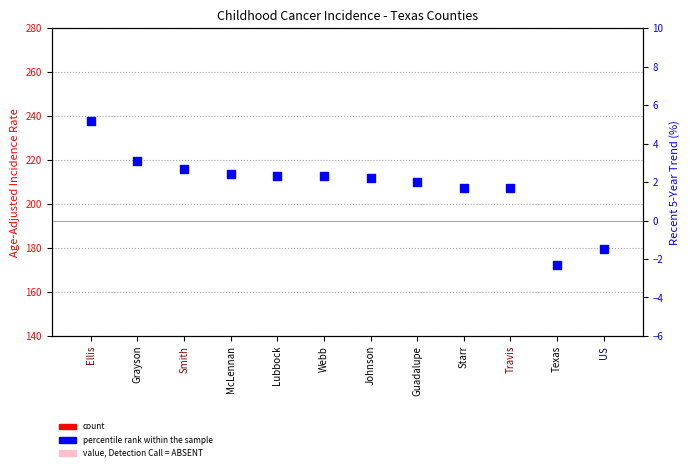

Is the value of value (rate) at US greater than the value of percentile rank (trend %) at Guadalupe?

Yes